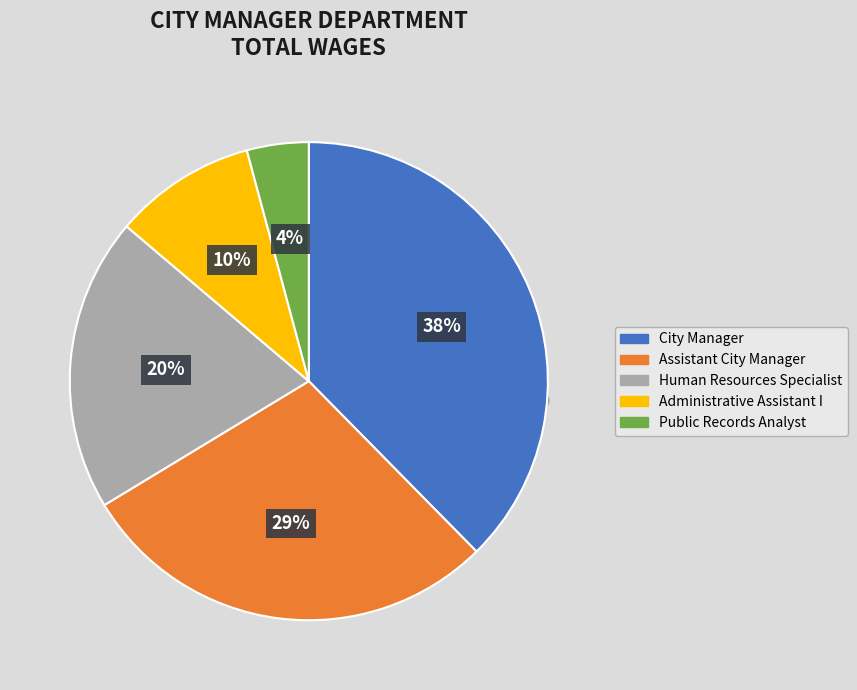

What is the largest slice in the pie chart?

City Manager